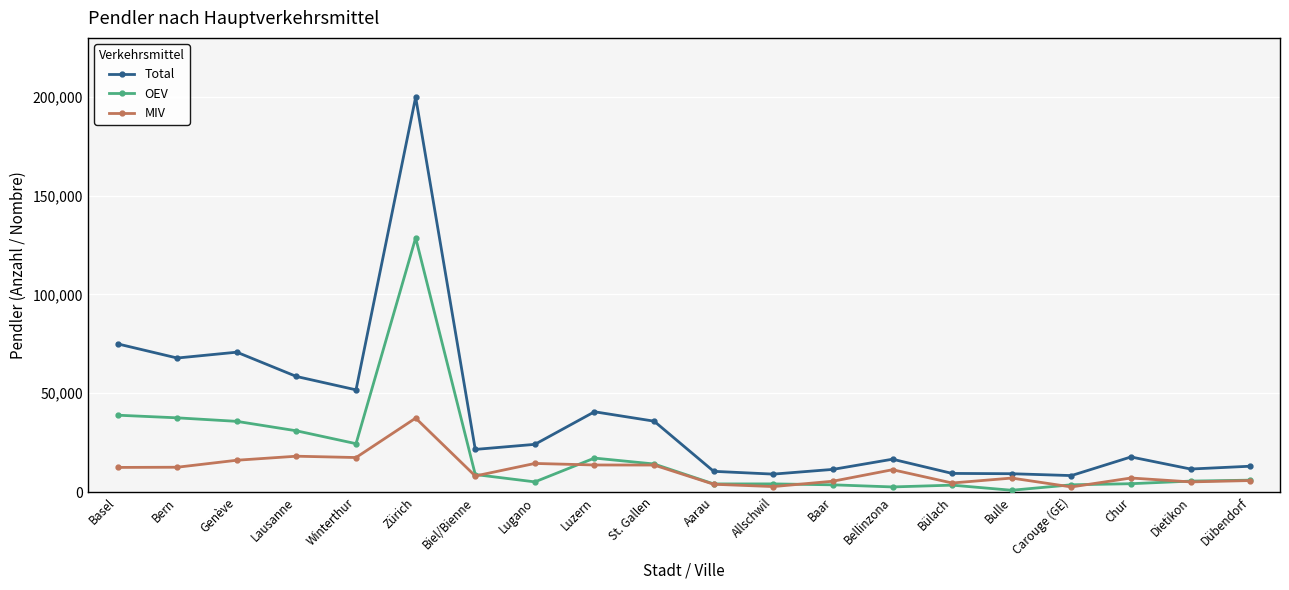

At which label does OEV first exceed 5997?

Basel